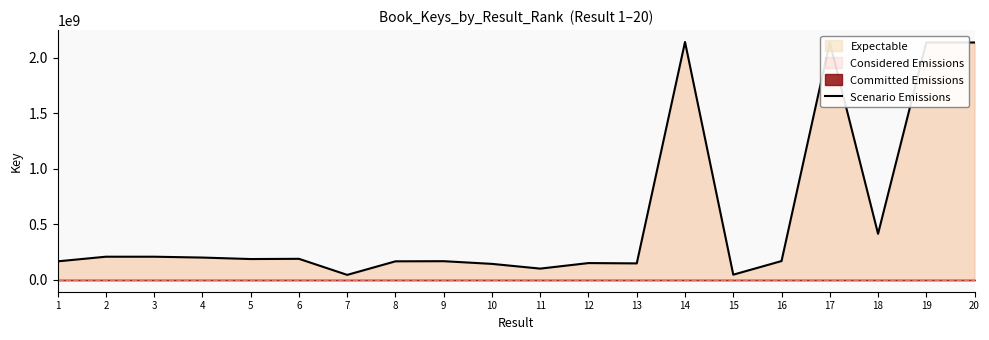

Reading right to left, what are all the values shown in this chart?

20=2137713145	19=2137713167	18=414580366	17=2137717991	16=169114215	15=46406198	14=2142390848	13=148089158	12=150990113	11=101045583	10=143673461	9=167886404	8=166728335	7=44520774	6=189276200	5=187246317	4=200583704	3=208258682	2=208258627	1=166477114